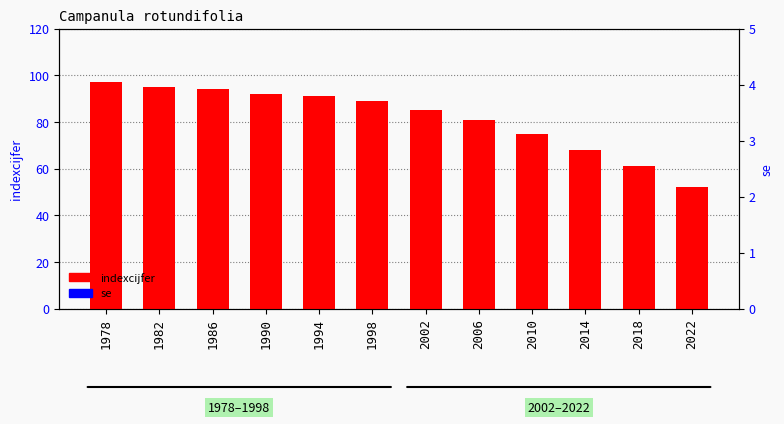

Which series changed the most between 1982 and 2018?

indexcijfer